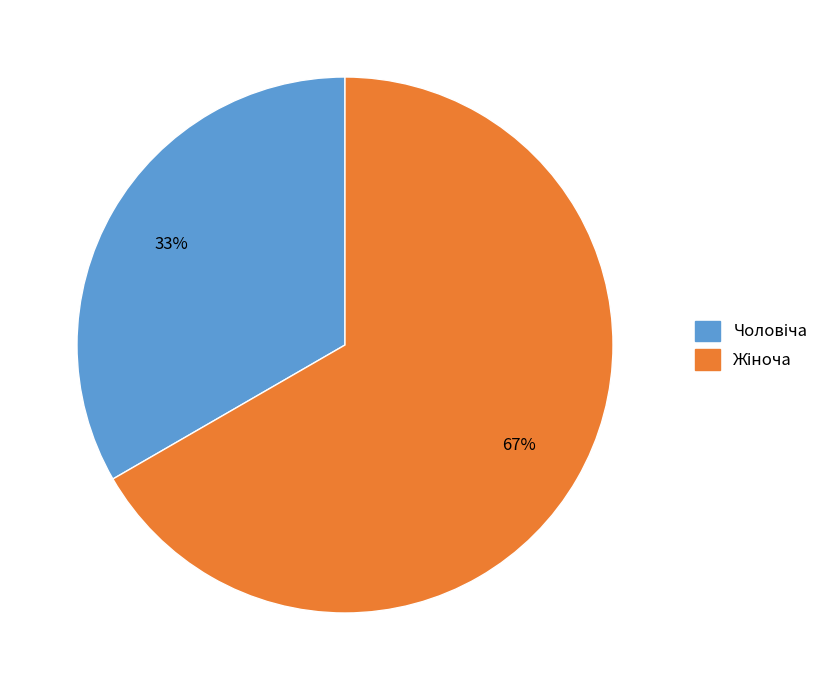

Is there a majority slice in this chart?

Yes